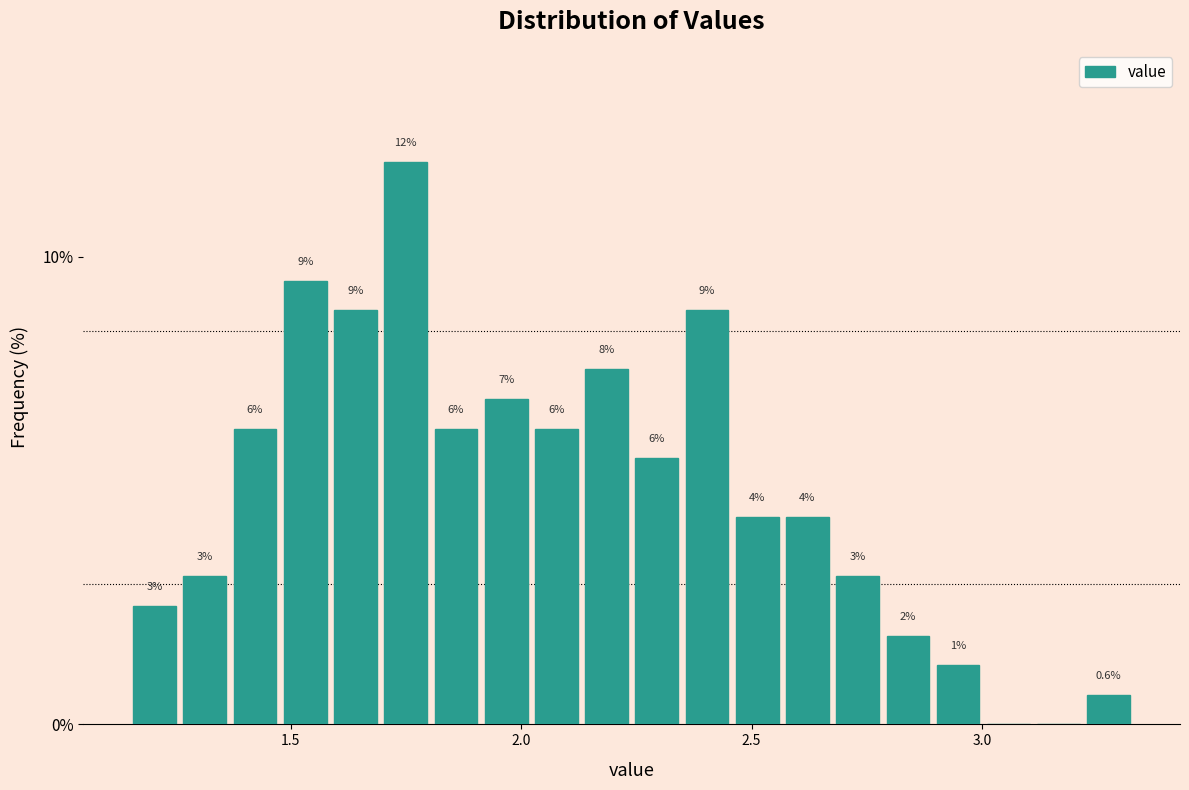

Around what value on the x-axis is the tallest bar? Give the approximate position of its centre, as read against the axis.

1.75